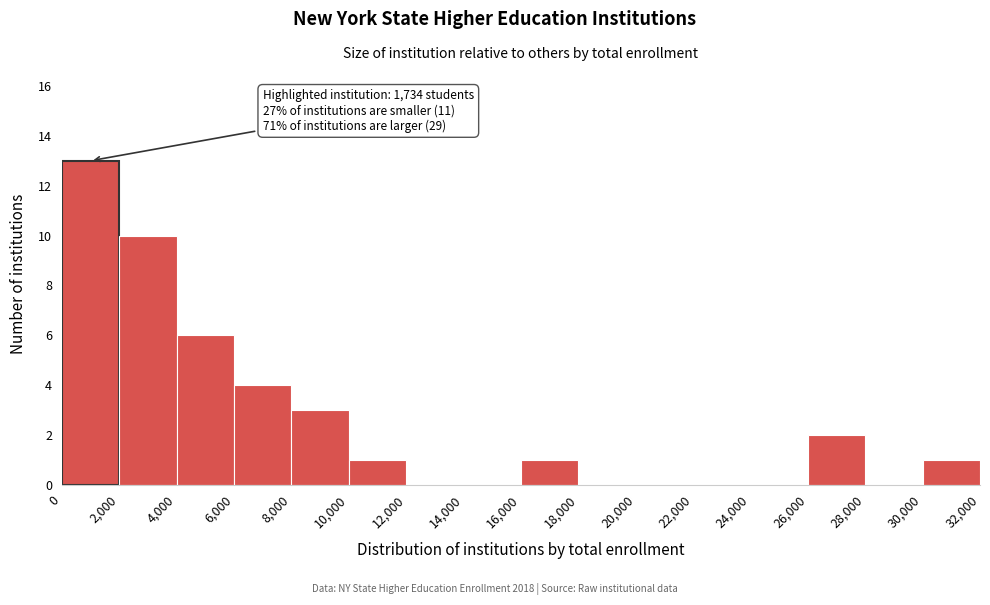

Over which range of the x-axis is the bar tallest?

0 to 2,000